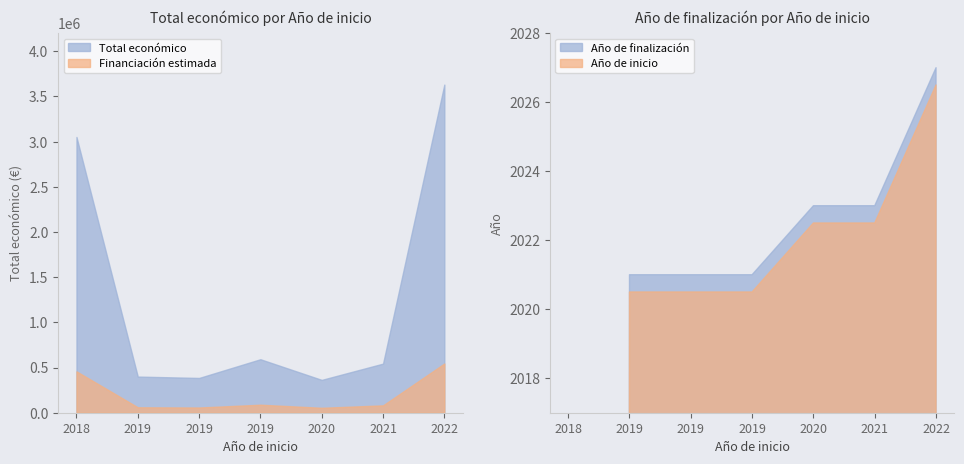

Where does the Total económico series first go above 543365?

2018